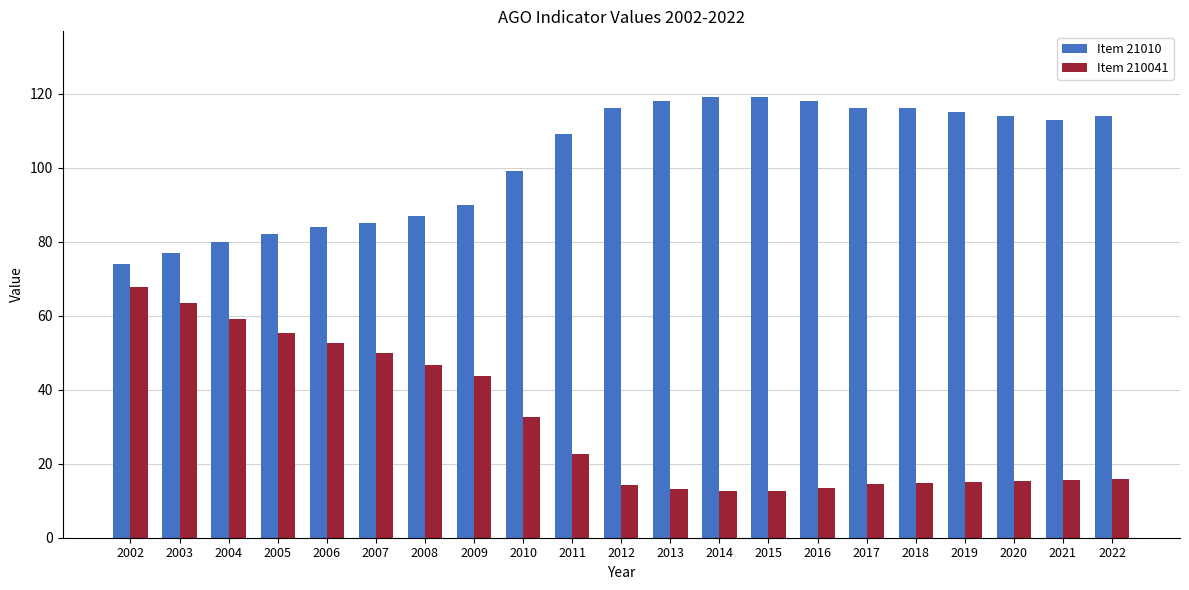

How many data points in Item 21010 are less than 113?

10